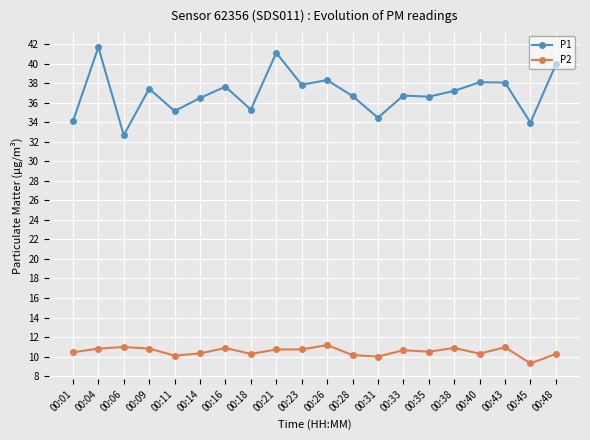

Which series has the largest total across all categories?

P1